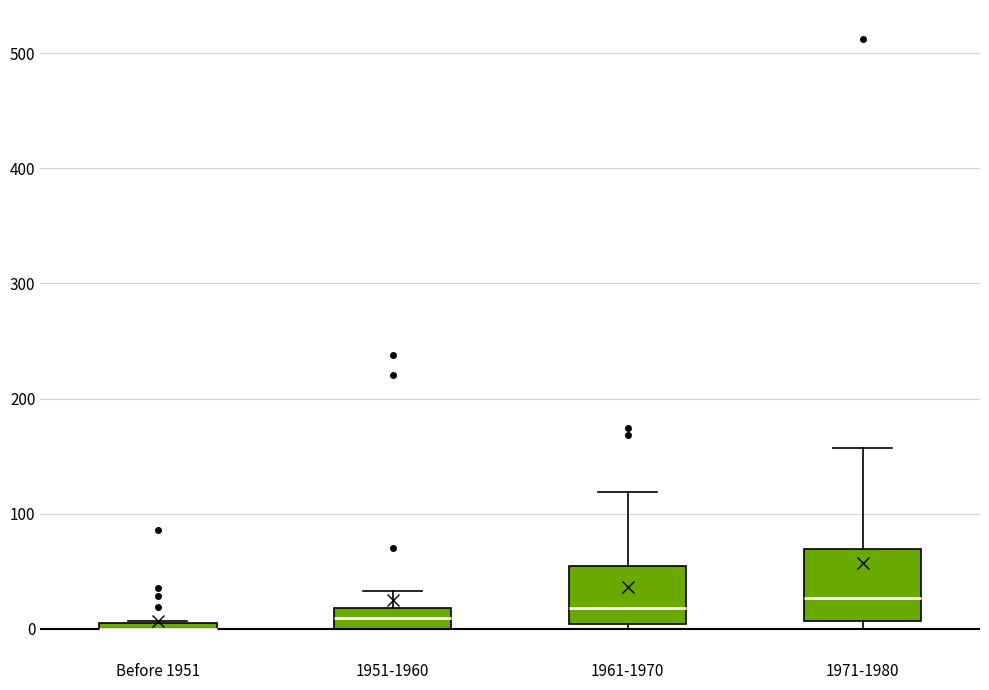

Where is the lower edge of the box for 1971-1980 on the y-axis? The values are not printed on the chart, so give them approximately, as read against the axis.

10